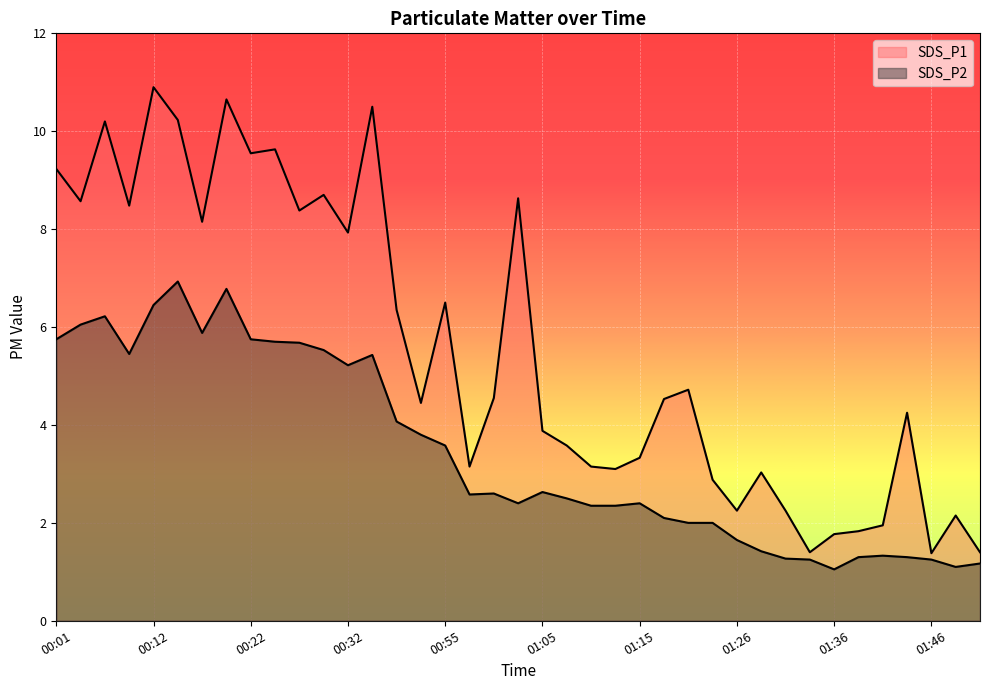

Reading right to left, extract all data points from this chart.

SDS_P1: 01:51=1.4	01:48=2.1	01:46=1.4	01:43=4.2	01:40=1.9	01:38=1.8	01:36=1.8	01:33=1.4	01:31=2.2	01:28=3.0	01:26=2.2	01:23=2.9	01:20=4.7	01:17=4.5	01:15=3.3	01:12=3.1	01:10=3.1	01:07=3.6	01:05=3.9	01:02=8.6	01:00=4.5	00:57=3.1	00:55=6.5	00:52=4.5	00:38=6.3	00:34=10.5	00:32=7.9	00:30=8.7	00:27=8.4	00:25=9.6	00:22=9.6	00:19=10.7	00:17=8.2	00:14=10.2	00:12=10.9	00:09=8.5	00:06=10.2	00:04=8.6	00:01=9.2
SDS_P2: 01:51=1.2	01:48=1.1	01:46=1.2	01:43=1.3	01:40=1.3	01:38=1.3	01:36=1.1	01:33=1.2	01:31=1.3	01:28=1.4	01:26=1.6	01:23=2.0	01:20=2.0	01:17=2.1	01:15=2.4	01:12=2.4	01:10=2.4	01:07=2.5	01:05=2.6	01:02=2.4	01:00=2.6	00:57=2.6	00:55=3.6	00:52=3.8	00:38=4.1	00:34=5.4	00:32=5.2	00:30=5.5	00:27=5.7	00:25=5.7	00:22=5.8	00:19=6.8	00:17=5.9	00:14=6.9	00:12=6.5	00:09=5.5	00:06=6.2	00:04=6.0	00:01=5.8